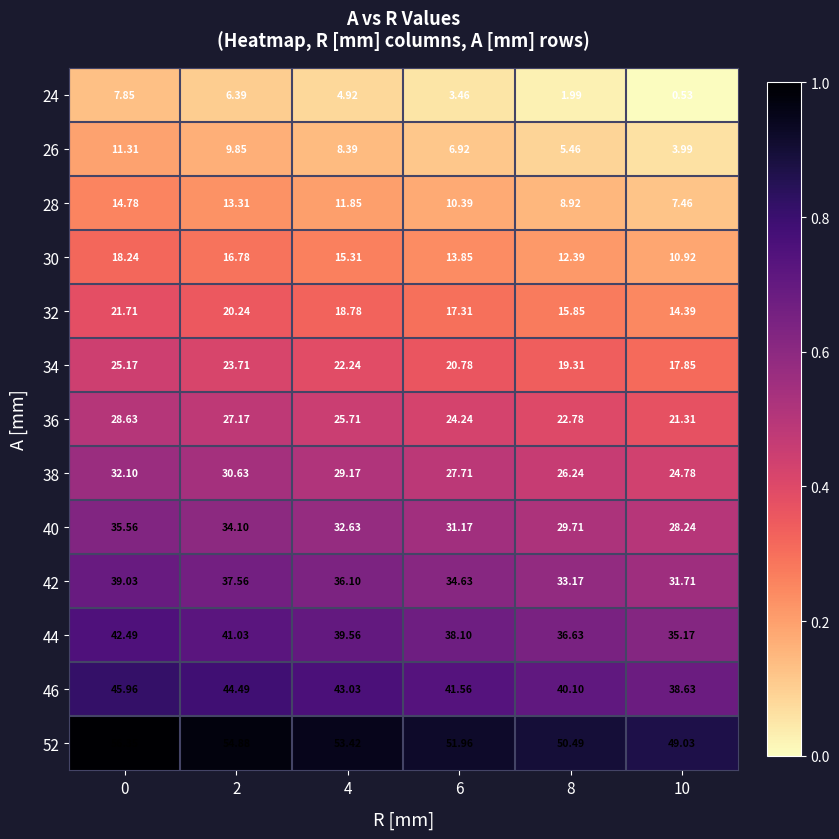

Is the value of 34 at 6 greater than the value of 42 at 4?

No